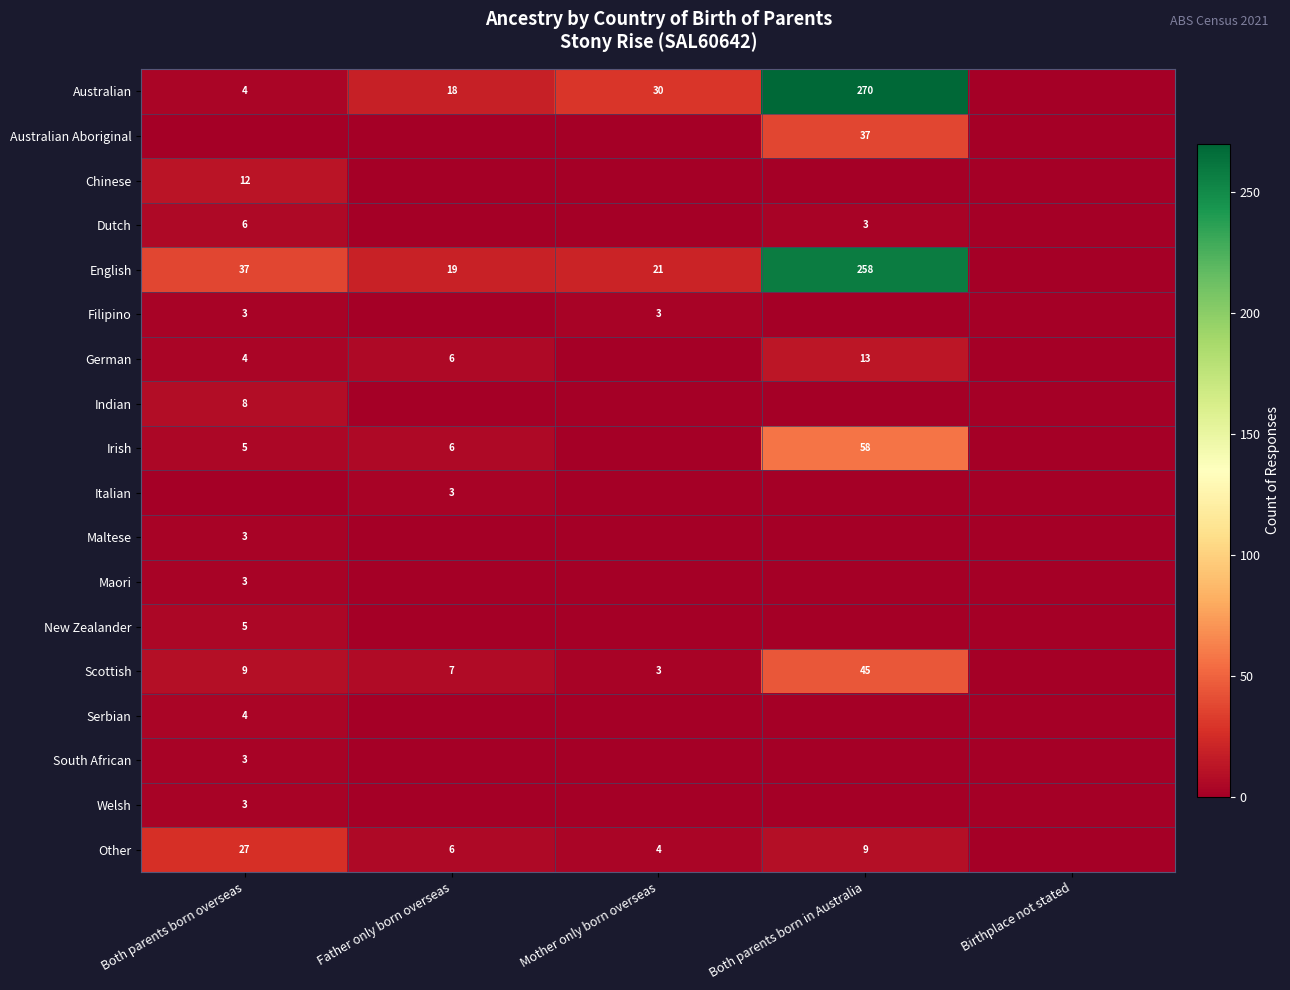

The Dutch series shows 1 at Both parents born overseas. True or false?

False